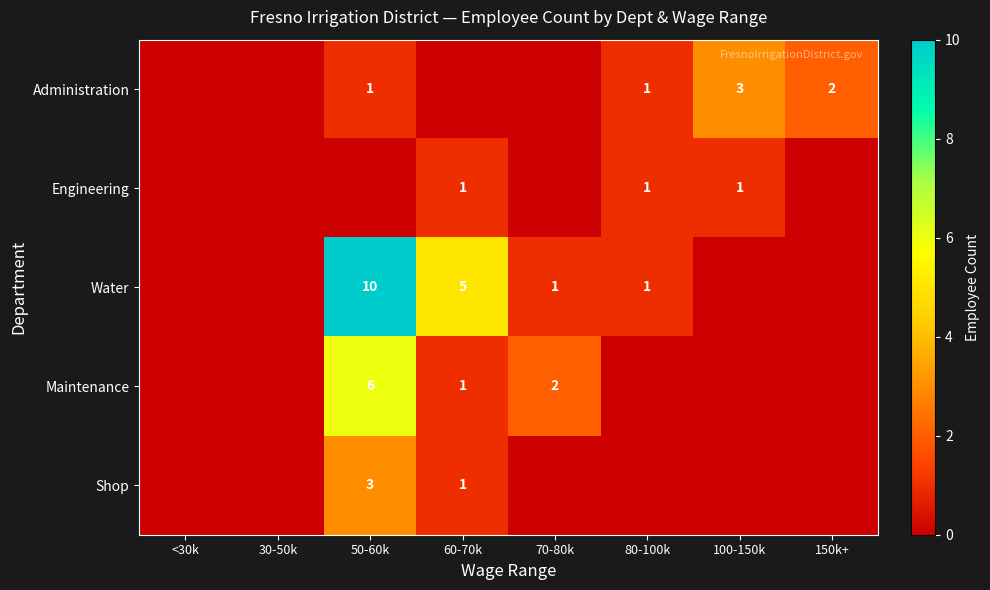

Is it true that Maintenance equals 2 at 70-80k?

True